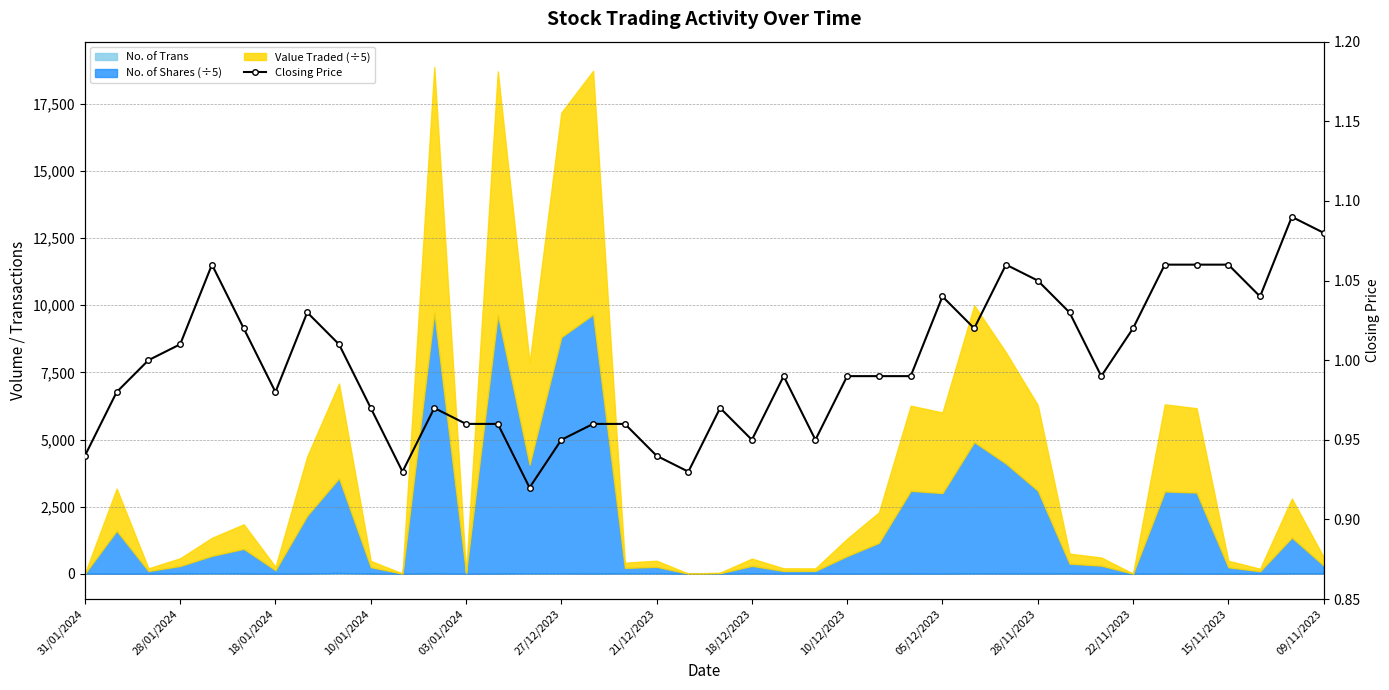

What value does the data have at 09/11/2023?

1.0